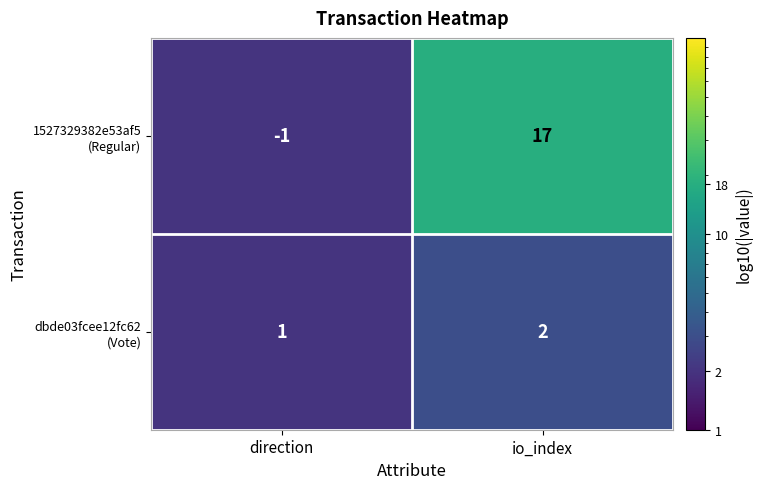

Which label corresponds to the largest value in the chart?

io_index